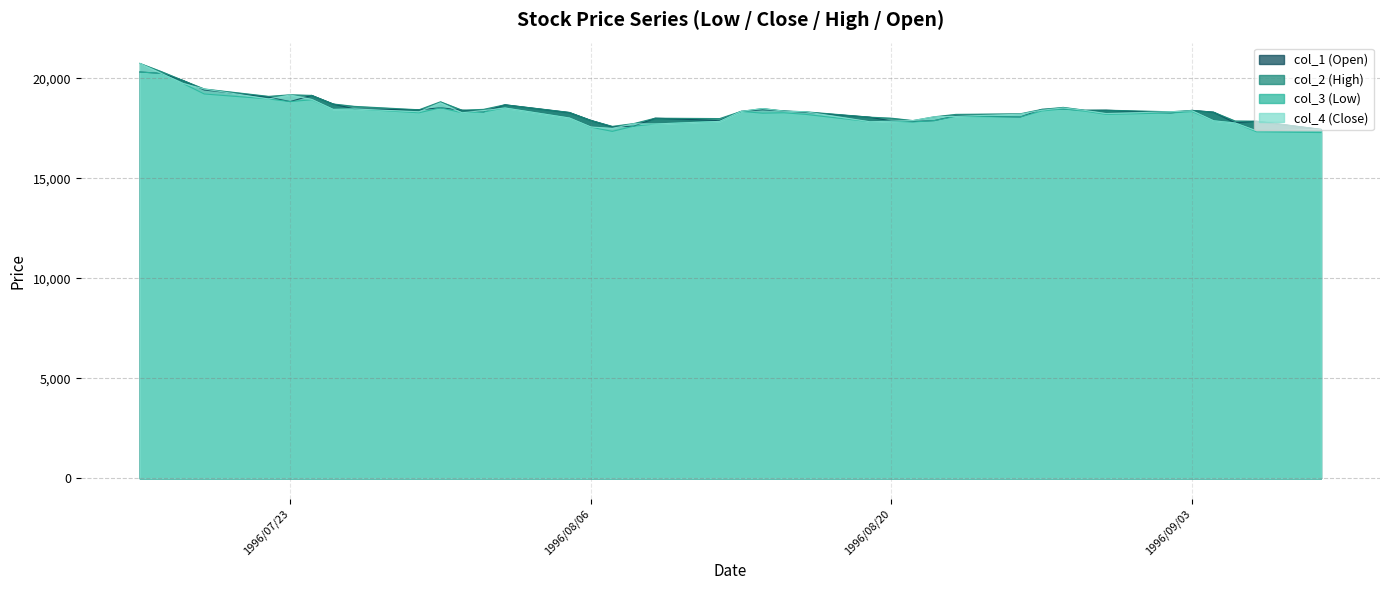

Reading right to left, list all the values displayed in this chart.

col_3: 17290	17330	17770	17880	18340	18270	18200	18360	18470	18370	18070	18100	17890	17820	17860	17830	18200	18280	18260	18350	17850	17720	17610	17350	17560	18020	18520	18320	18280	18530	18280	18470	18450	18930	18840	18970	19220	19750	20250	20320
col_4: 17420	17380	17770	17880	18380	18330	18240	18400	18520	18410	18210	18100	18080	17890	17860	17830	18330	18360	18490	18350	17850	17720	17730	17500	17570	18020	18520	18390	18280	18780	18330	18470	18450	18950	19170	18970	19470	19750	20250	20750
col_2: 17450	17860	17870	18310	18400	18330	18410	18410	18550	18450	18230	18200	18080	17890	18010	18060	18330	18370	18490	18350	17990	18010	17740	17600	17900	18300	18680	18450	18410	18830	18430	18600	18720	19150	19180	19100	19470	19900	20340	20750
col_1: 17450	17860	17780	18310	18400	18270	18410	18400	18470	18450	18070	18130	17890	17840	17870	18060	18300	18370	18430	18350	17890	18010	17610	17580	17900	18290	18680	18320	18410	18530	18430	18470	18720	19150	18840	19060	19420	19900	20250	20320